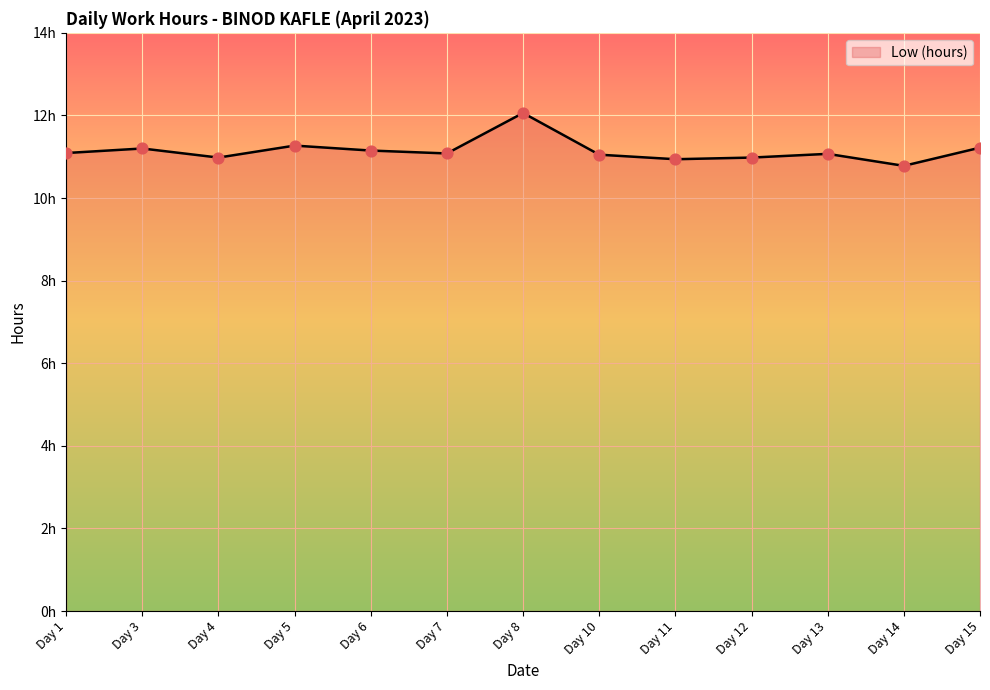

Does the chart have visible grid lines?

Yes